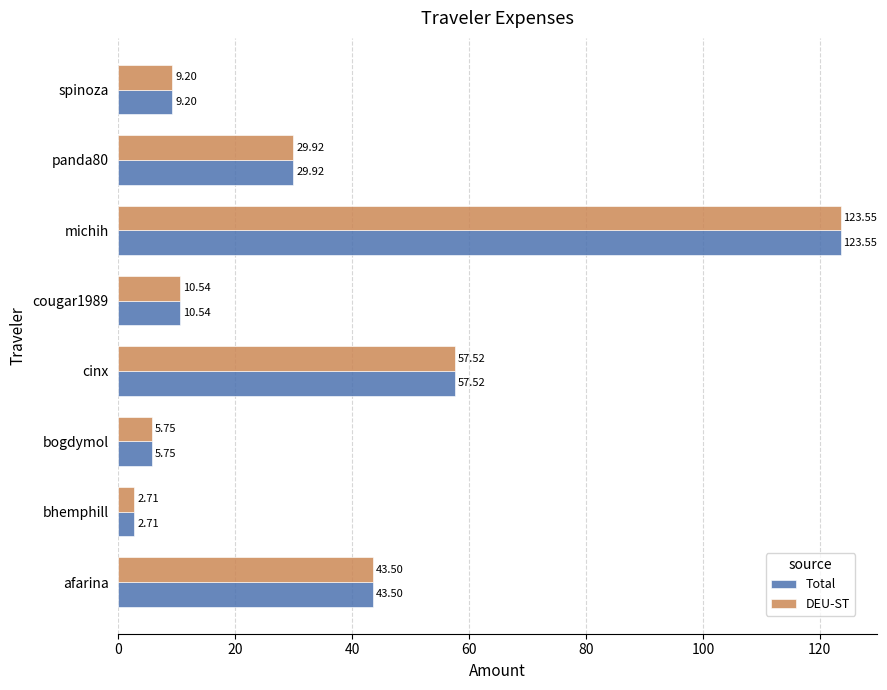

What is the total value across all series at panda80?

59.8